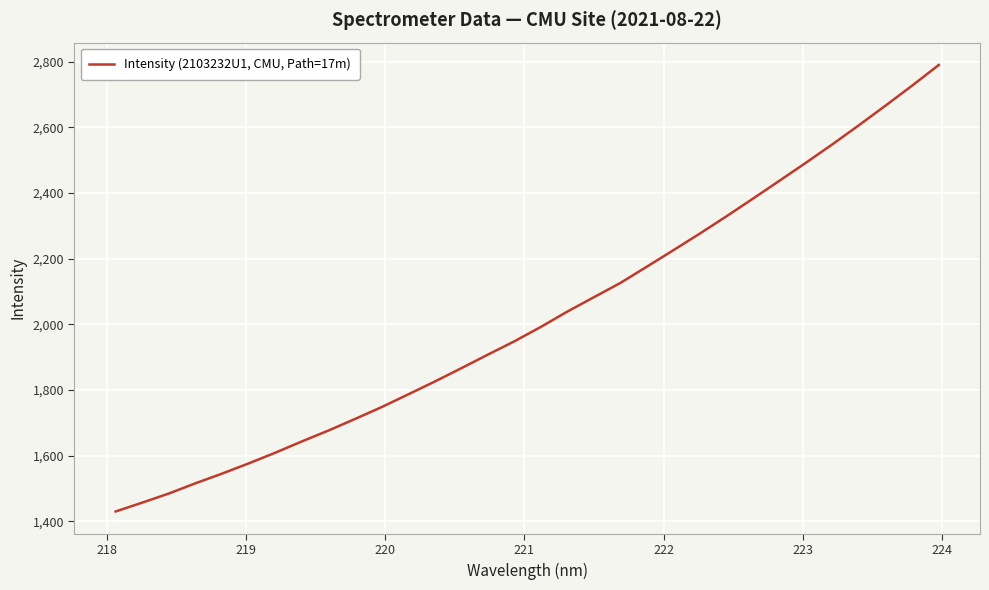

How many lines are shown in the chart?

1